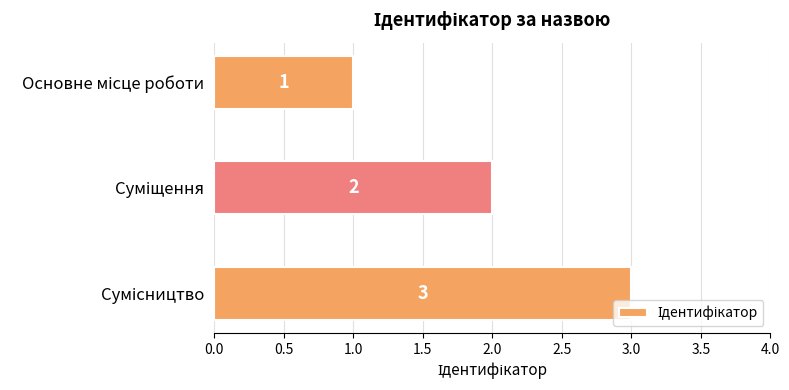

What is the difference between the maximum and second lowest values?

1